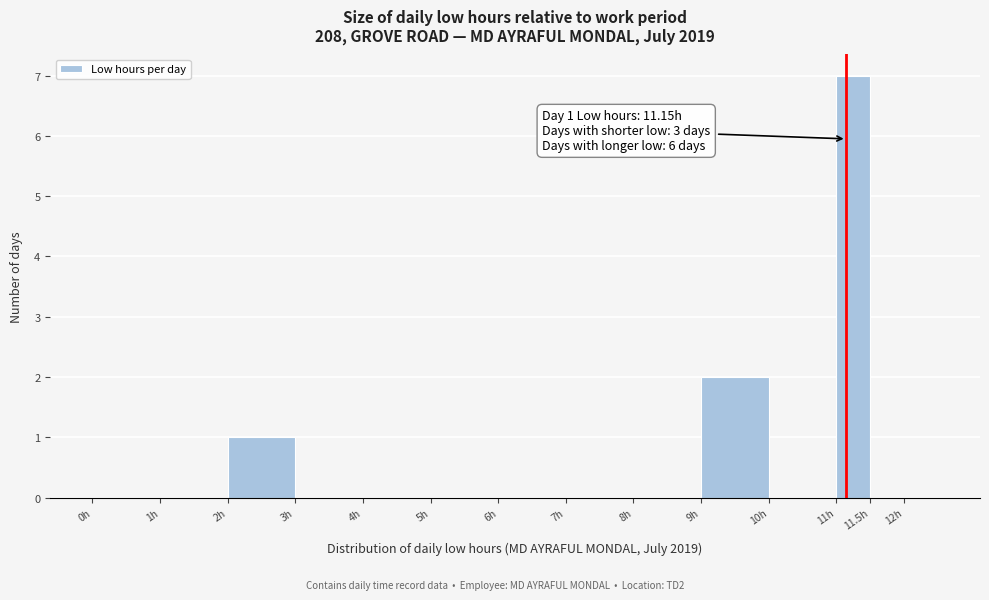

Which range on the x-axis has the tallest bar?

11.0 to 11.5